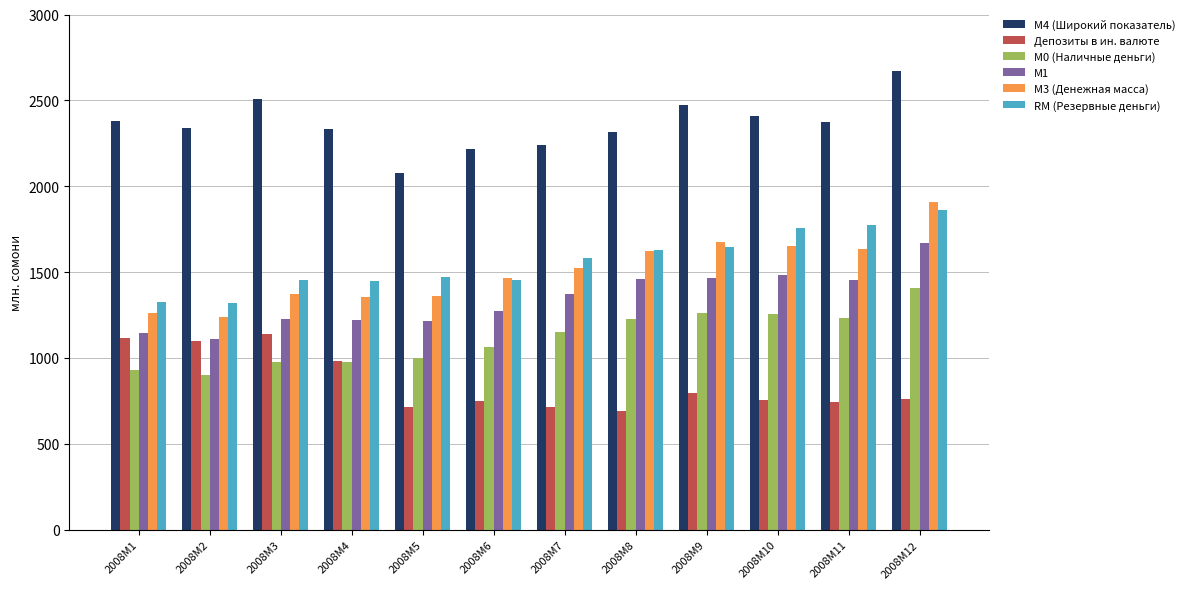

Is the value of М0 (Наличные деньги) at 2008M5 greater than the value of M4 (Широкий показатель) at 2008M8?

No